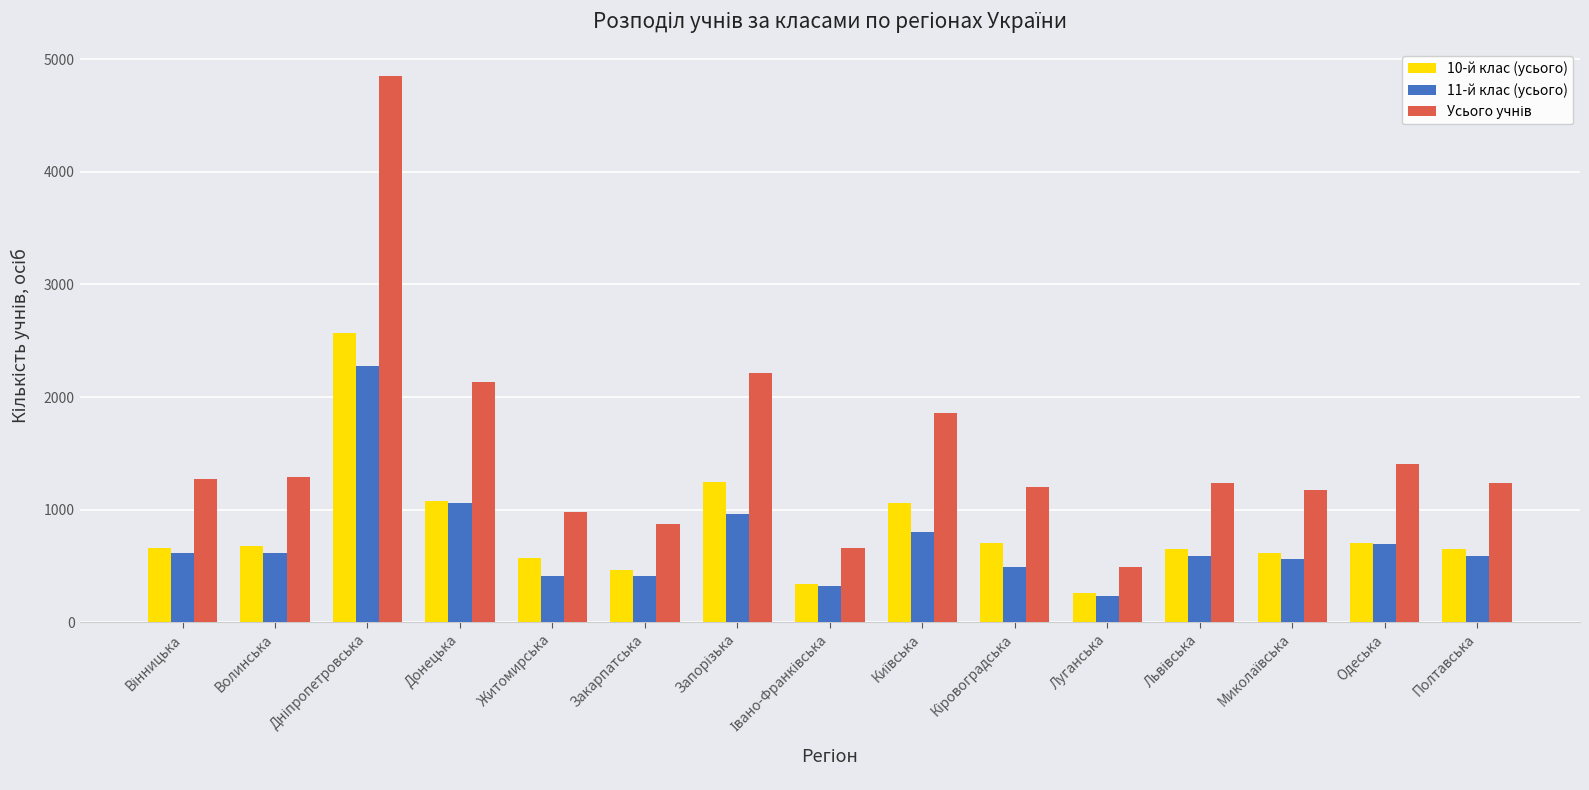

What is the highest value of the 11-й клас (усього) series?

2279